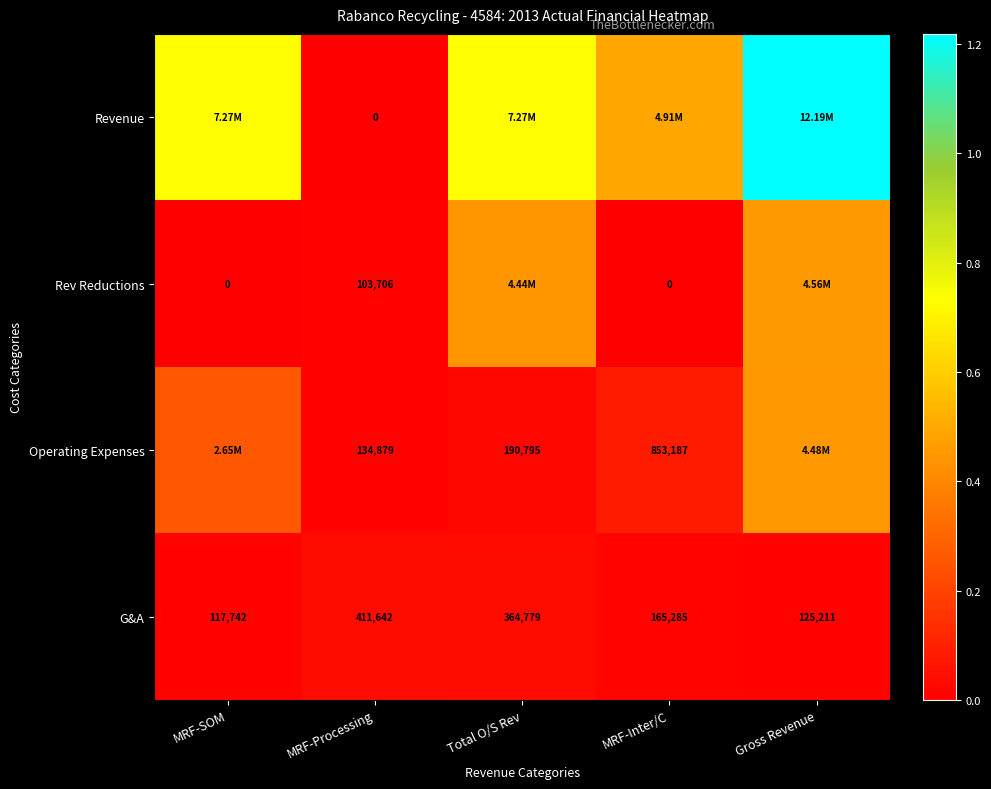

Between MRF-SOM and MRF-Inter/C, which is larger?

MRF-SOM